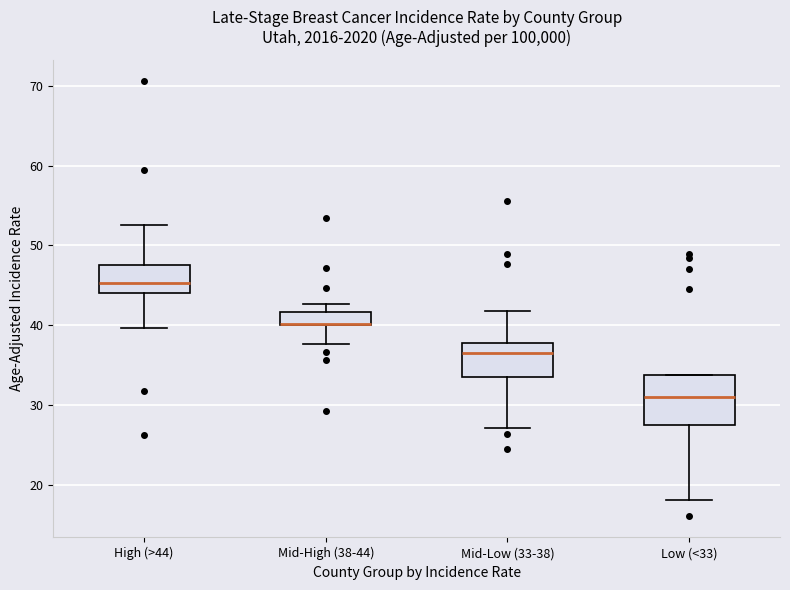

Reading left to right, transcribe this box plot: for each box, give where its median line is, the range the box spans, and where its two whiskers end, as read against the y-axis. The values are not printed on the chart, so give them approximately, as read against the axis.

High (>44): median 45, box 44 to 48, whiskers 40 to 53
Mid-High (38-44): median 40 (drawn on the box's lower edge), box 40 to 42, whiskers 38 to 43
Mid-Low (33-38): median 37, box 34 to 38, whiskers 27 to 42
Low (<33): median 31, box 28 to 34, whiskers 18 to 34